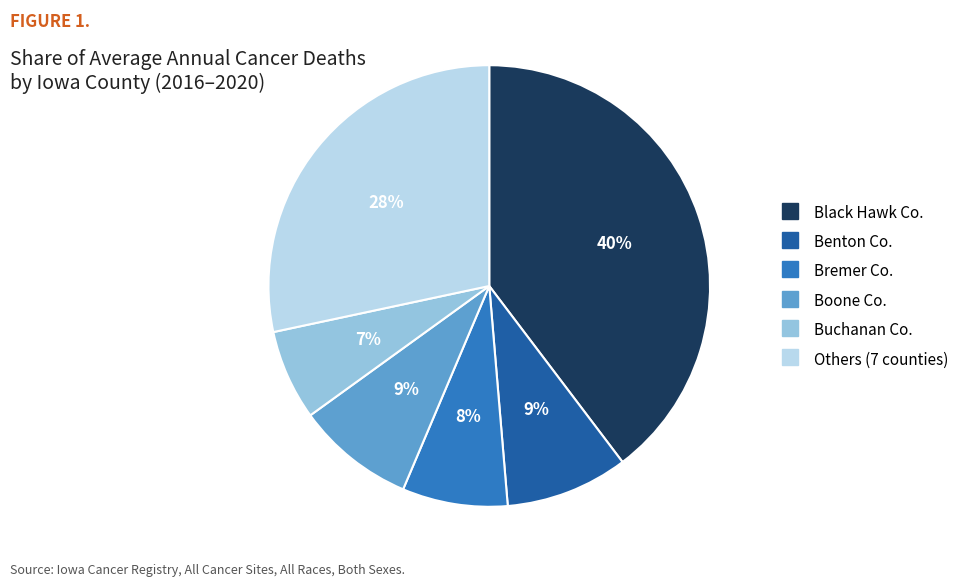

Is there a majority slice in this chart?

No